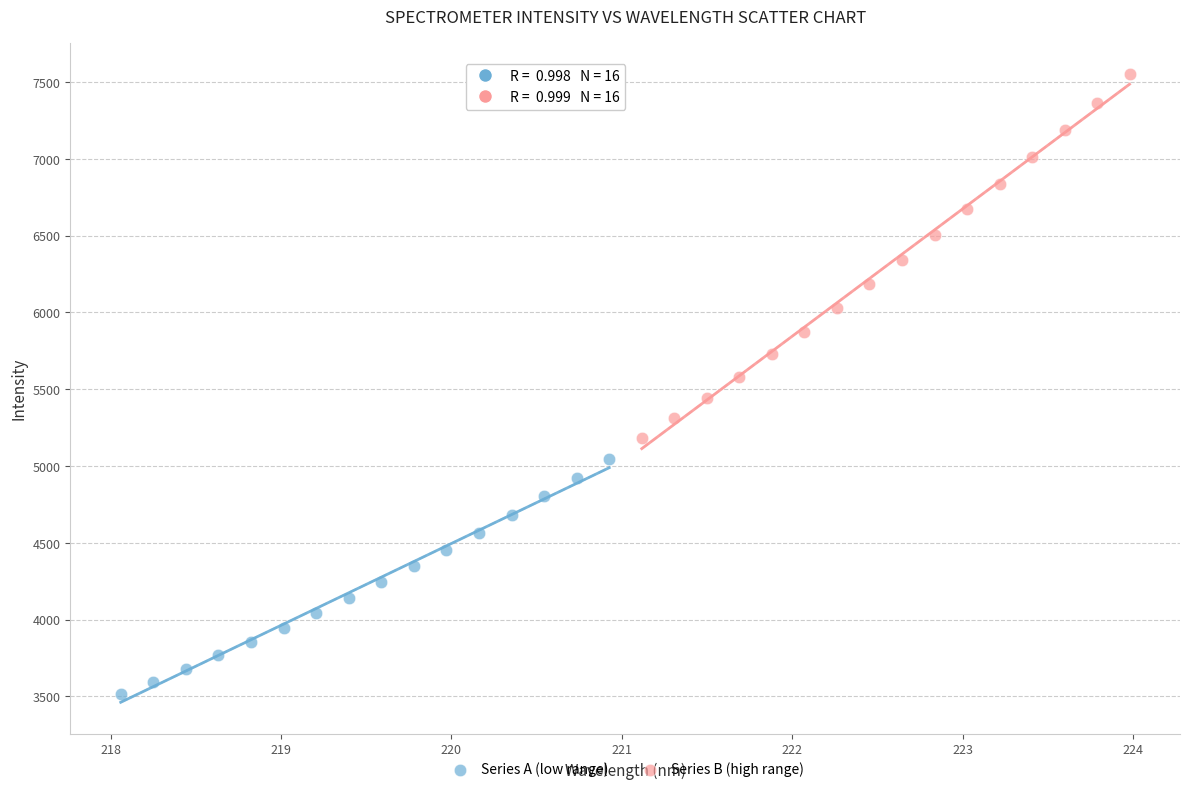

Which series contains the highest Y value?

Series B (high range)